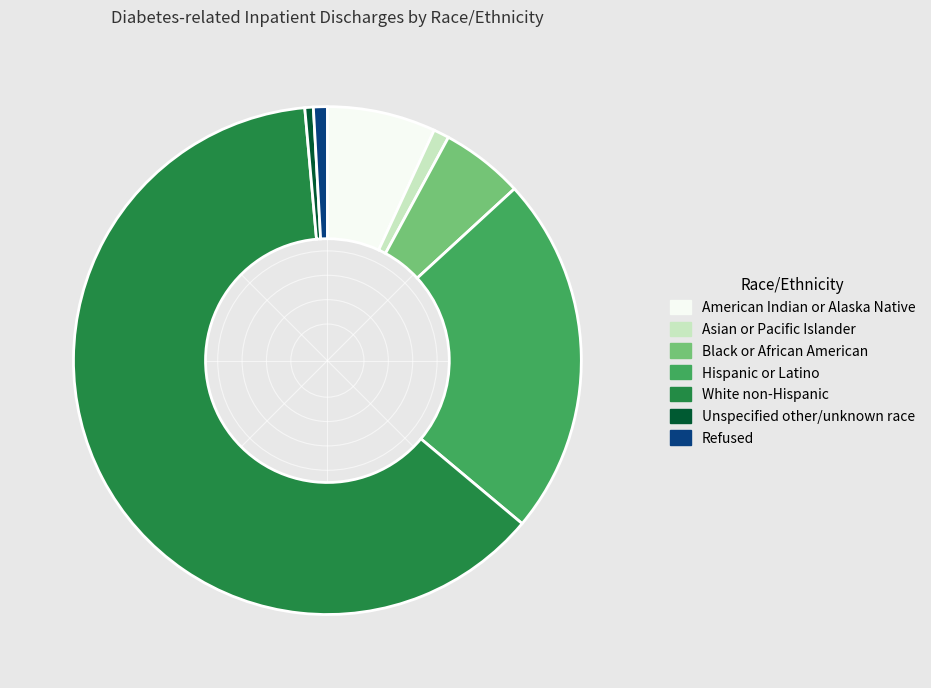

Do Black or African American and Asian or Pacific Islander together represent more than half of the pie?

No